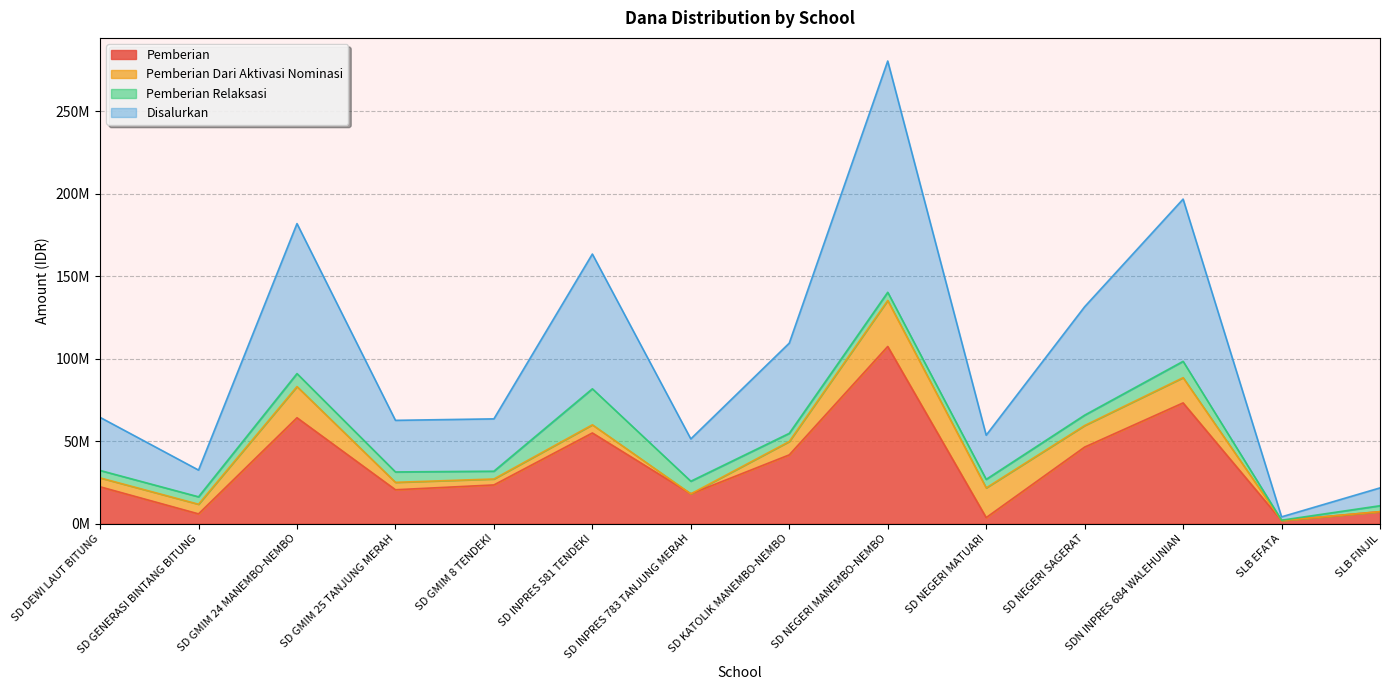

What is the difference between the Disalurkan values at SDN INPRES 684 WALEHUNIAN and SD INPRES 783 TANJUNG MERAH?

72675000